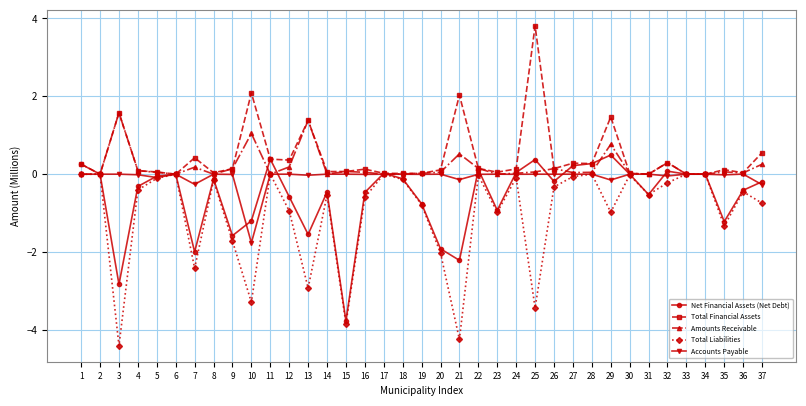

True or false: Net Financial Assets (Net Debt) has more than 0 interior local peaks.

True